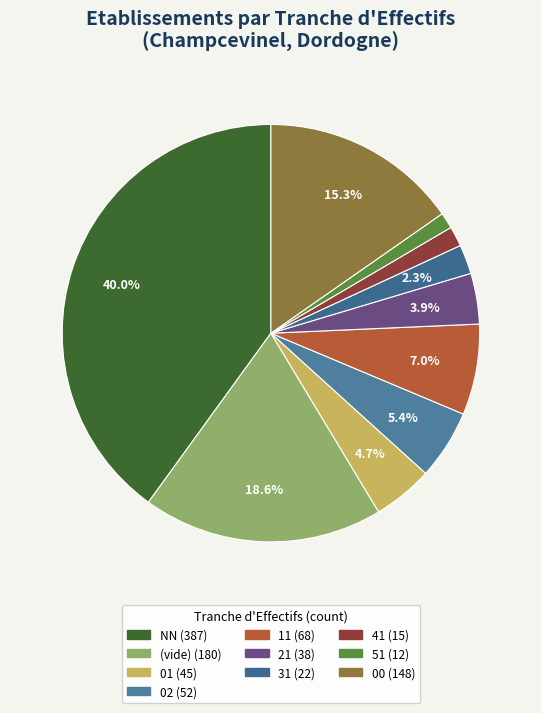

How many segments does this pie chart have?

10